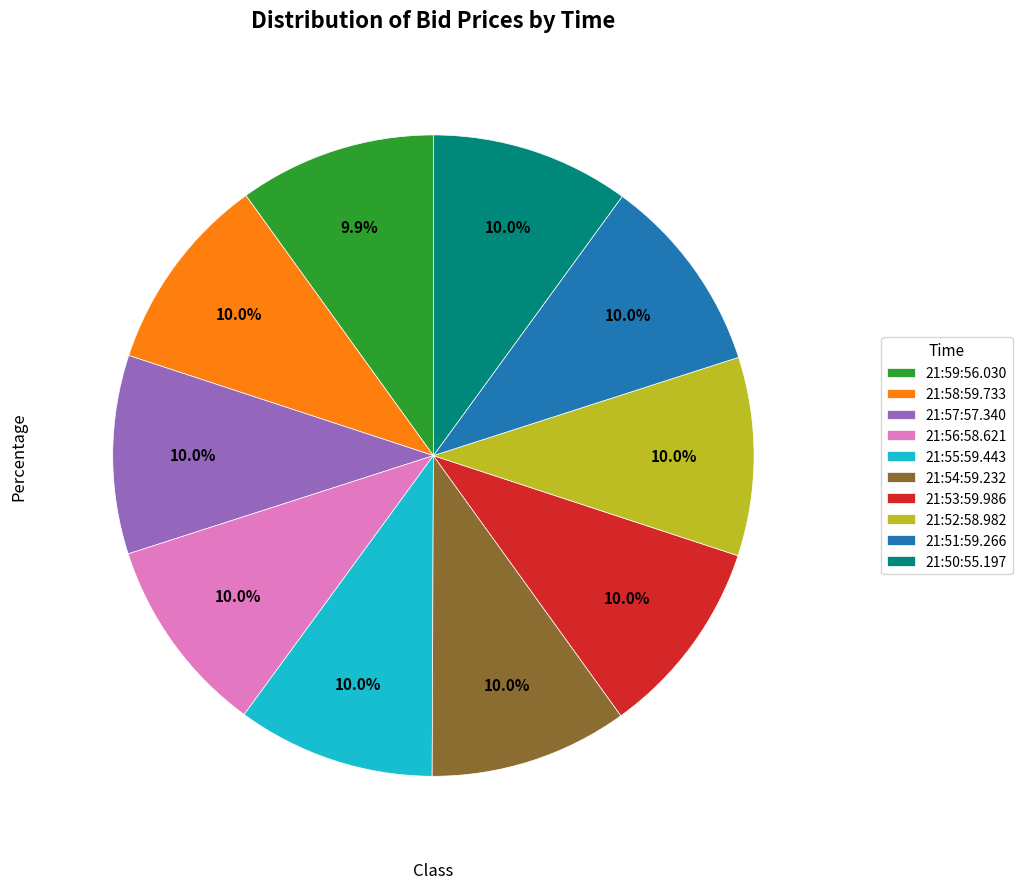

True or false: 21:53:59.986 accounts for 22% of the total.

False